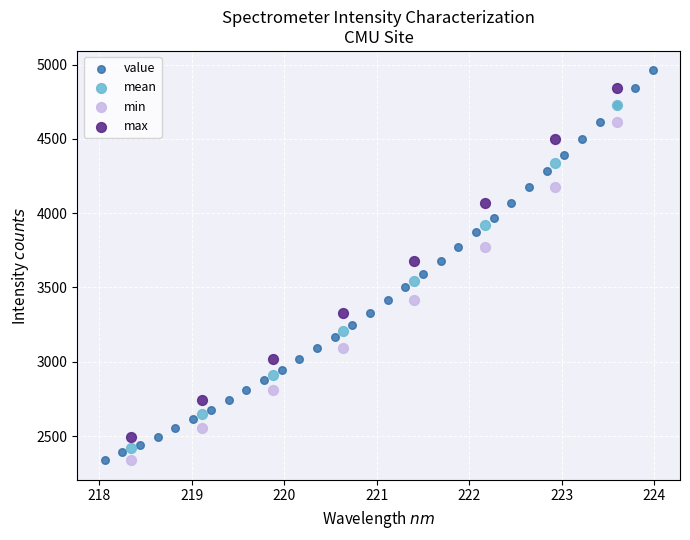

Which series has the widest spread of Y values?

value